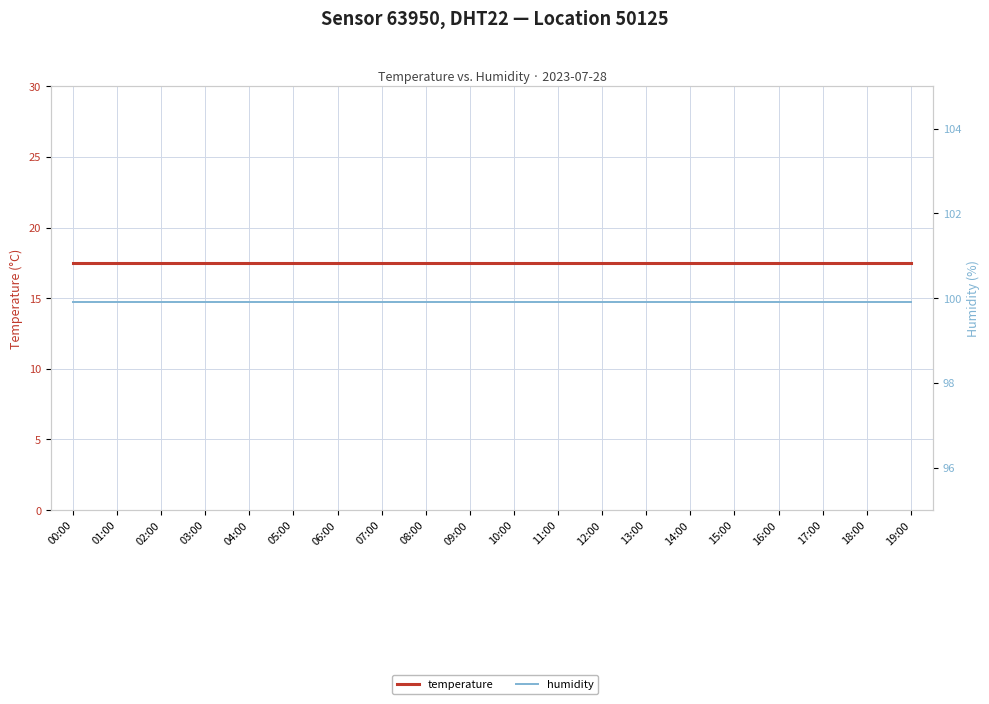

Rank the series by their average value, from lowest to highest.

temperature, humidity